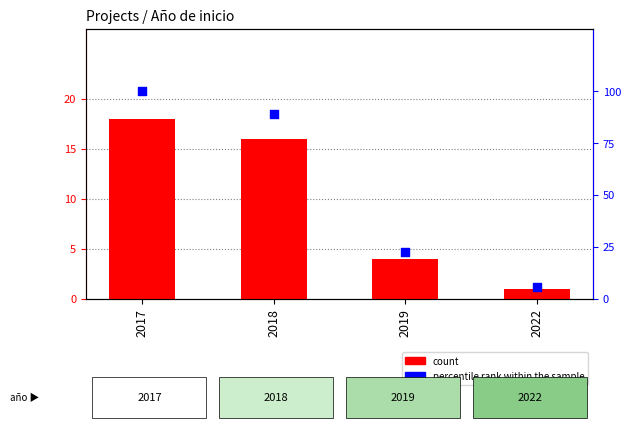

What are all the series names shown in the legend?

count, percentile rank within the sample